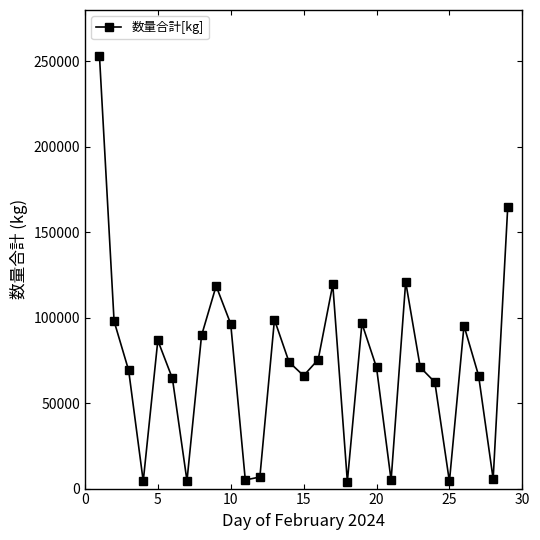

How many interior local peaks (higher than both neighbors) does the data have?

7